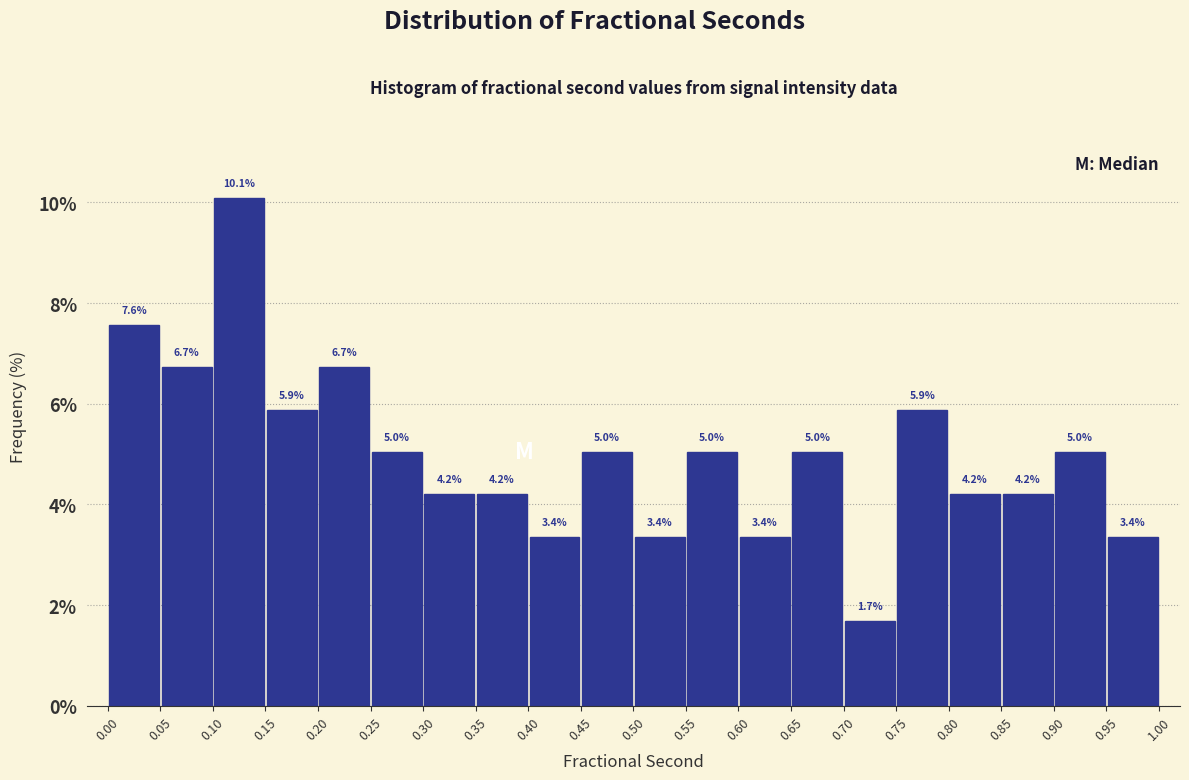

What is the height of the bar covering 0.45 to 0.50 on the x-axis?

5.0